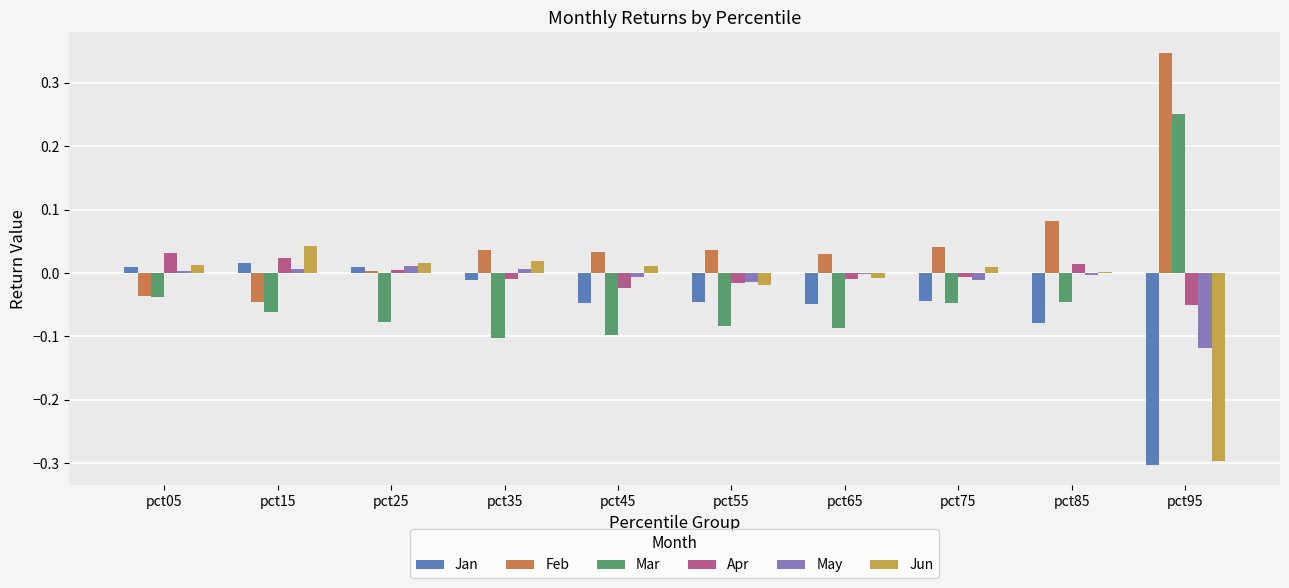

Is it true that May equals -0.0 at pct65?

False